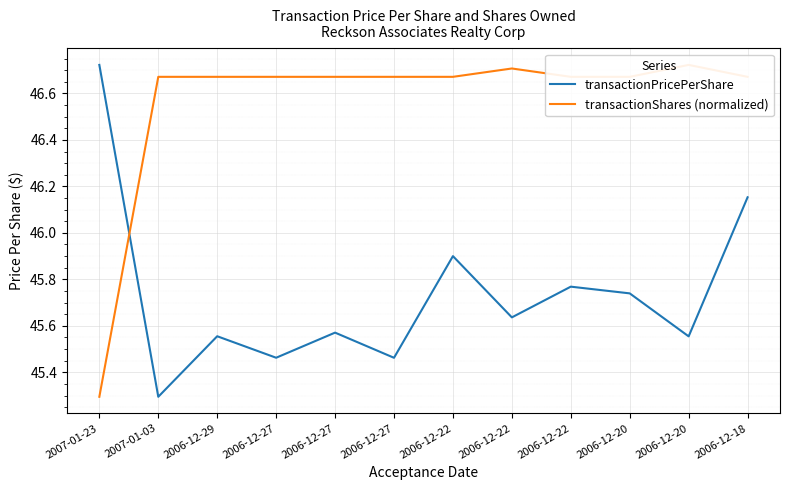

What is the lowest value of the transactionPricePerShare series?

45.3